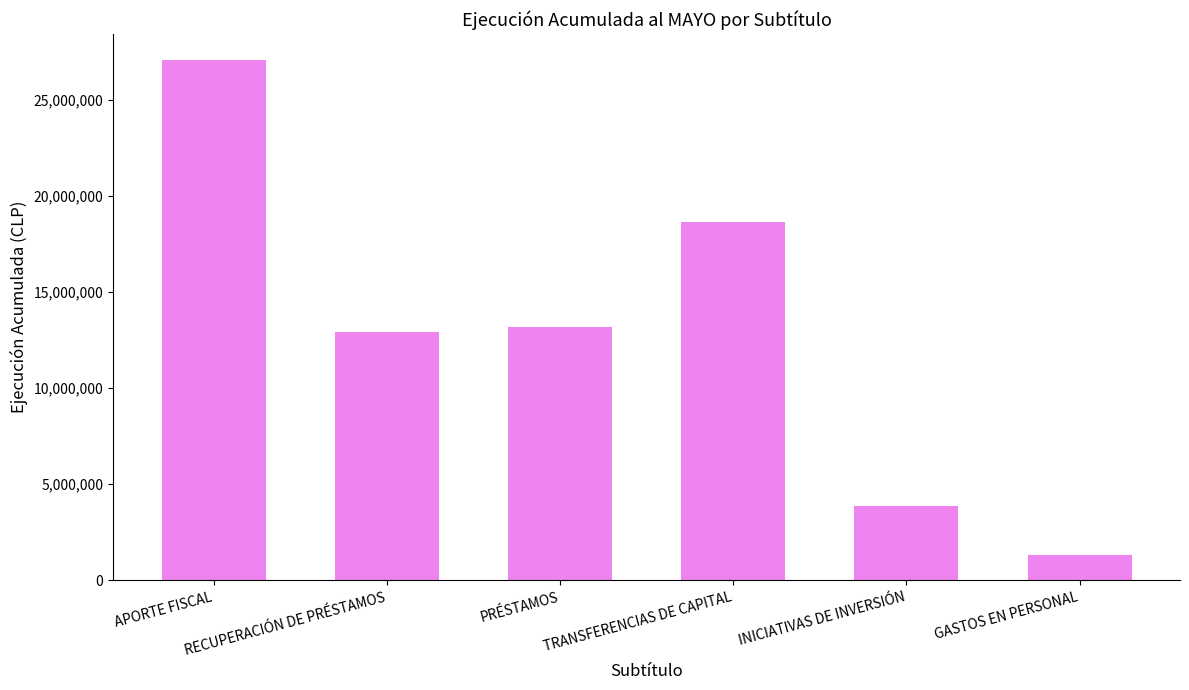

What is the greatest value displayed?

27078721